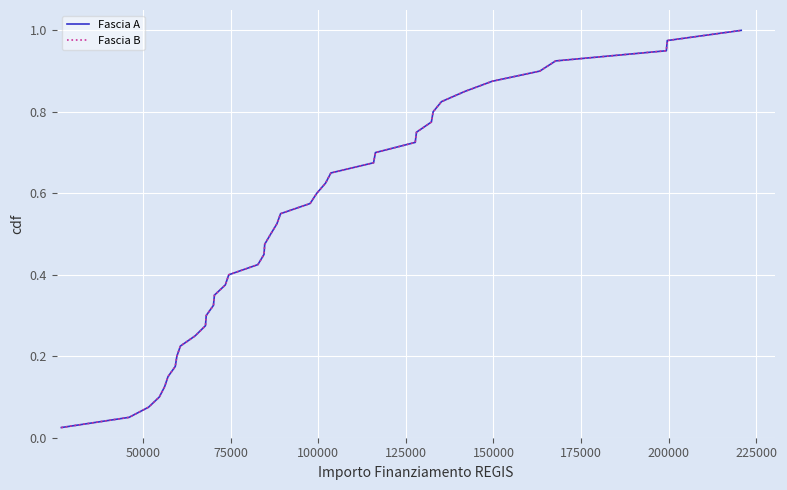

True or false: Fascia A and Fascia B intersect in this chart.

False